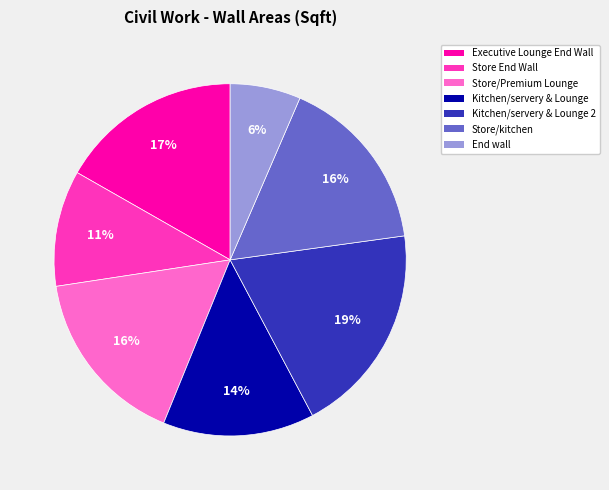

Does any single category account for the majority?

No